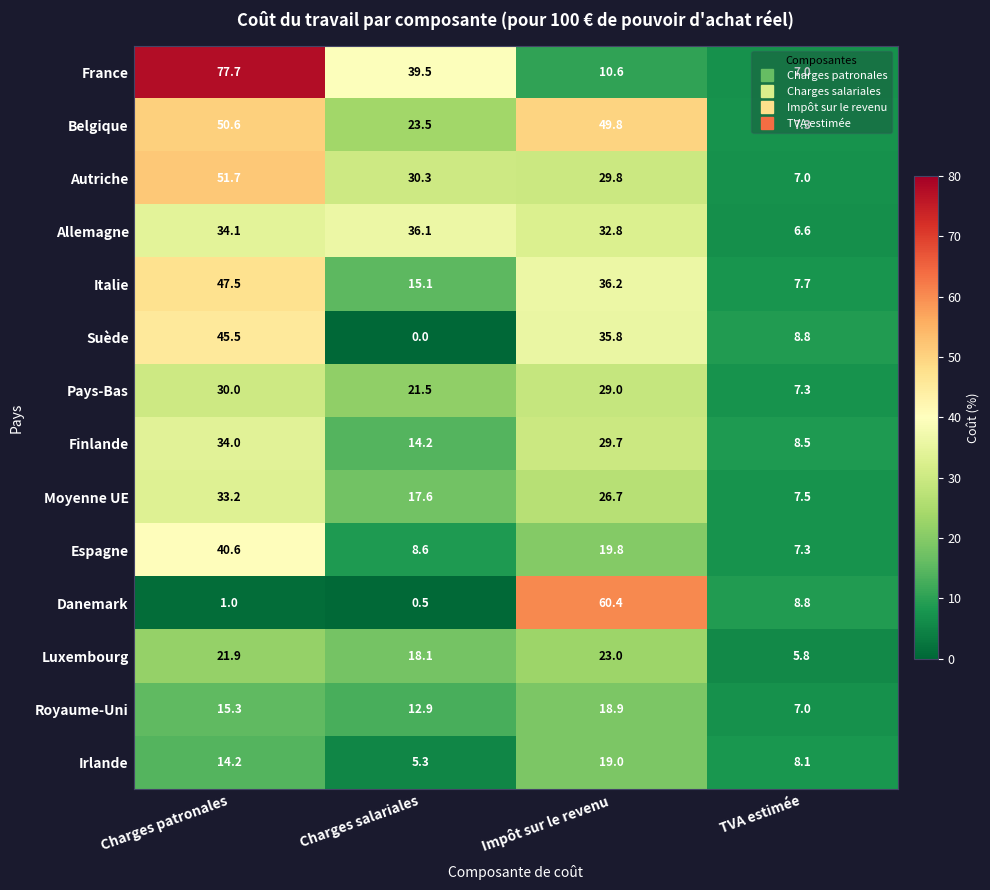

Count the number of data series in this chart.

14